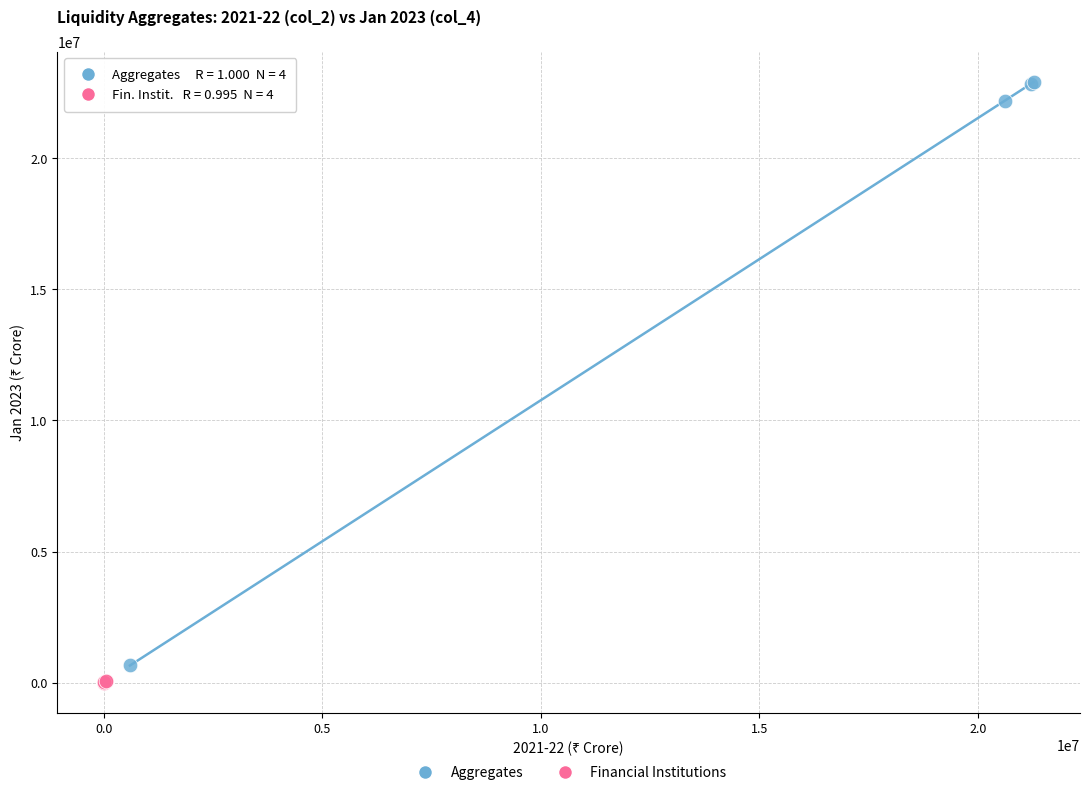

Which series contains the highest Y value?

Aggregates